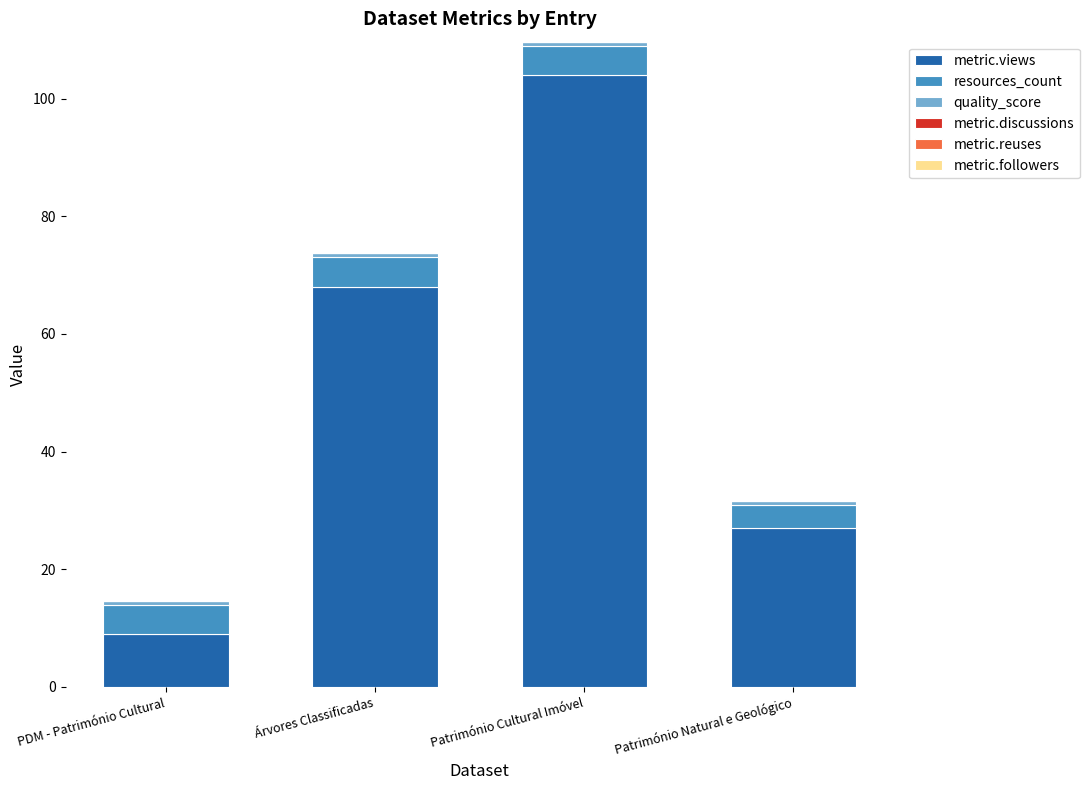

The value of metric.views at Árvores Classificadas is 30.3. True or false?

False